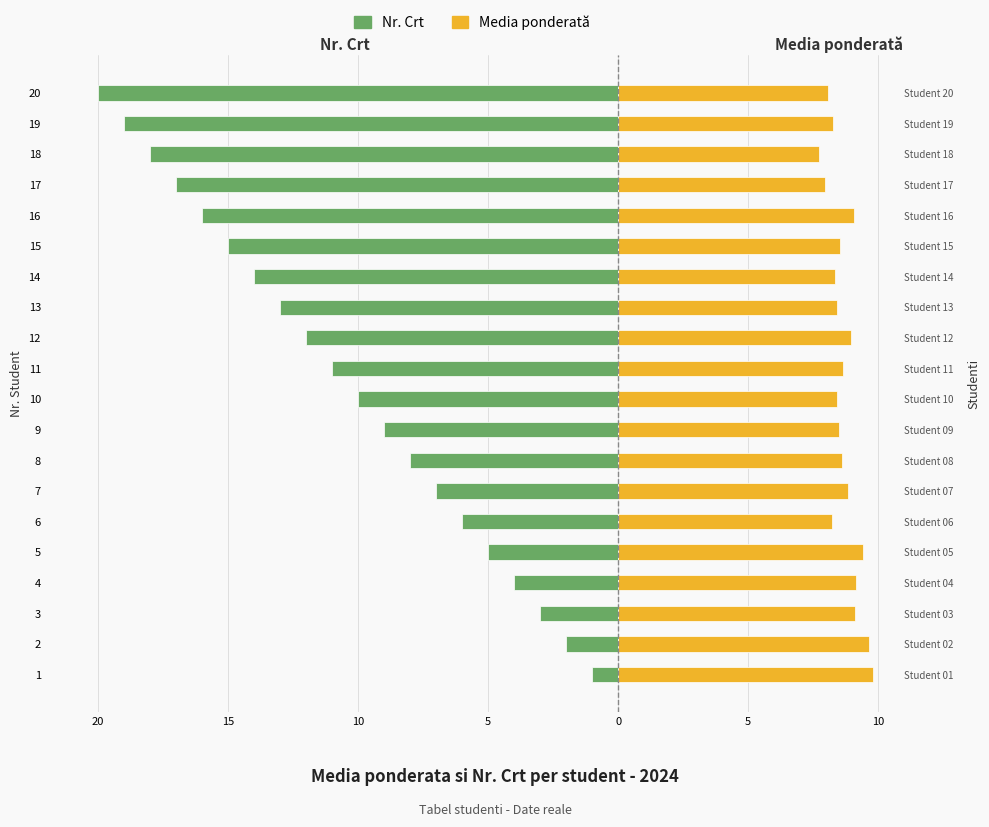

How many data points in Nr. Crt are less than -10?

10